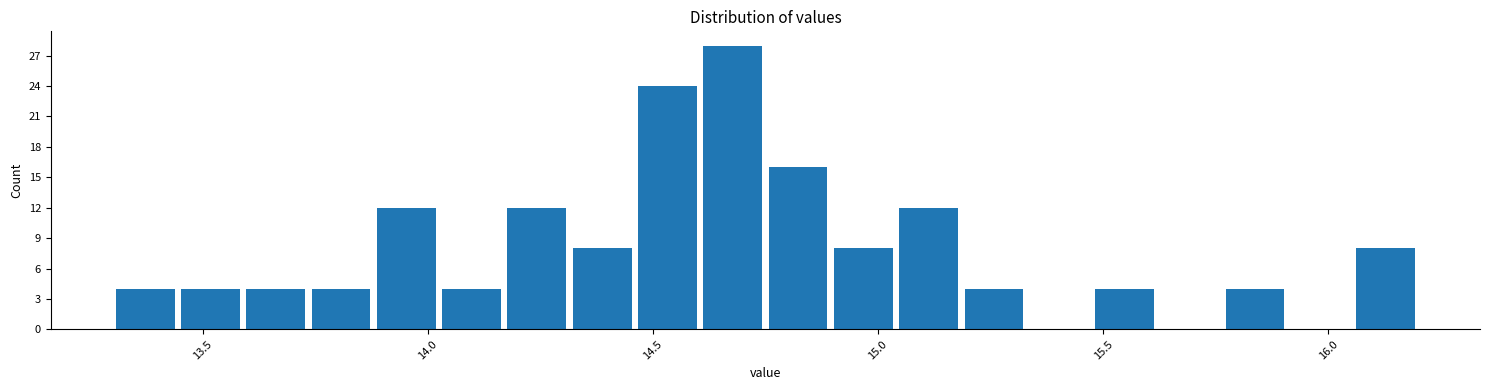

Read against the x-axis, roughly where is the centre of the tallest bar?

14.70